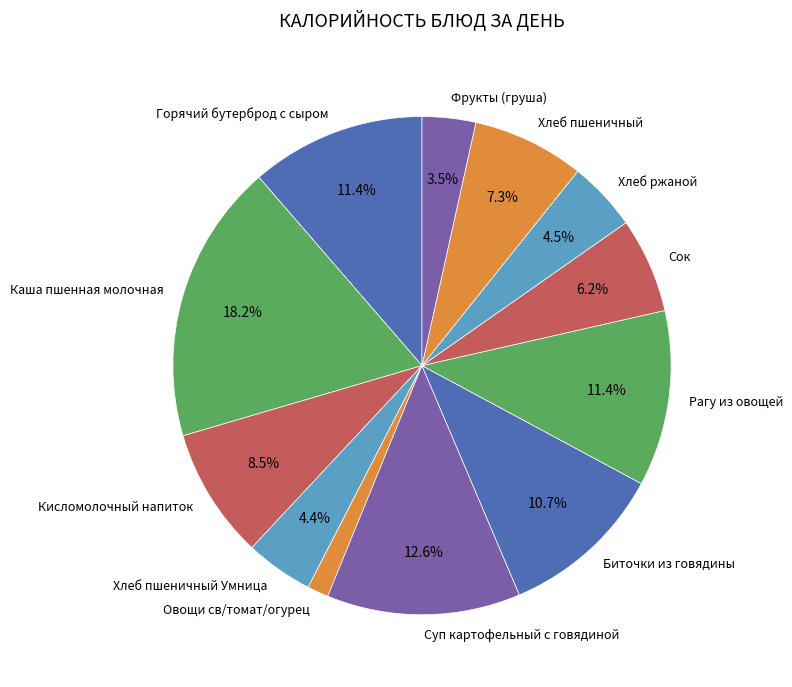

Which has a higher value, Каша пшенная молочная or Хлеб пшеничный Умница?

Каша пшенная молочная